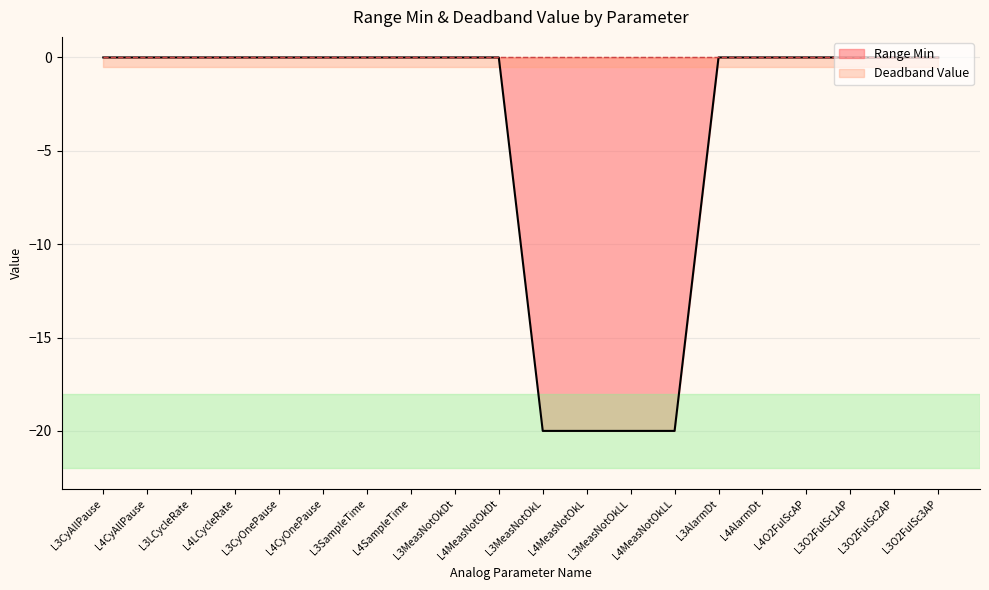

Reading left to right, list all the values displayed in this chart.

L3CyAllPause=0	L4CyAllPause=0	L3LCycleRate=0	L4LCycleRate=0	L3CyOnePause=0	L4CyOnePause=0	L3SampleTime=0	L4SampleTime=0	L3MeasNotOkDt=0	L4MeasNotOkDt=0	L3MeasNotOkL=-20	L4MeasNotOkL=-20	L3MeasNotOkLL=-20	L4MeasNotOkLL=-20	L3AlarmDt=0	L4AlarmDt=0	L4O2FulScAP=0	L3O2FulSc1AP=0	L3O2FulSc2AP=0	L3O2FulSc3AP=0